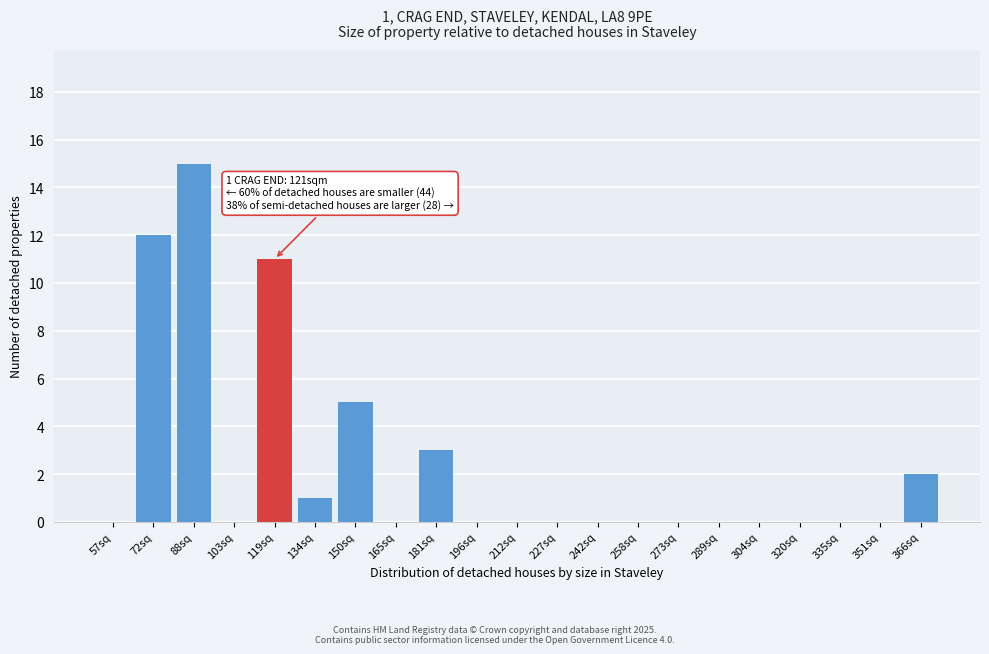

Reading left to right, what are all the values shown in this chart?

57sq=0	72sq=12	88sq=15	103sq=0	119sq=11	134sq=1	150sq=5	165sq=0	181sq=3	196sq=0	212sq=0	227sq=0	242sq=0	258sq=0	273sq=0	289sq=0	304sq=0	320sq=0	335sq=0	351sq=0	366sq=2